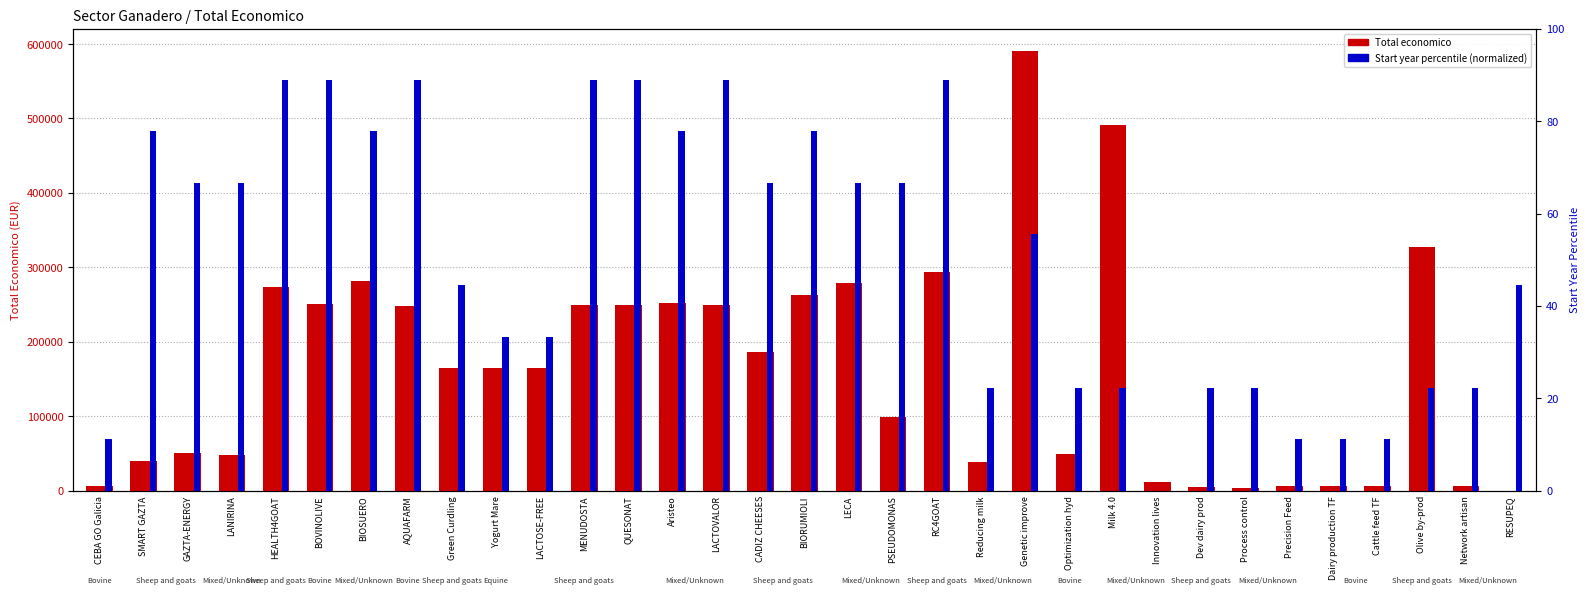

What is the difference between the Total economico values at MENUDOSTA and Reducing milk?

211574.0